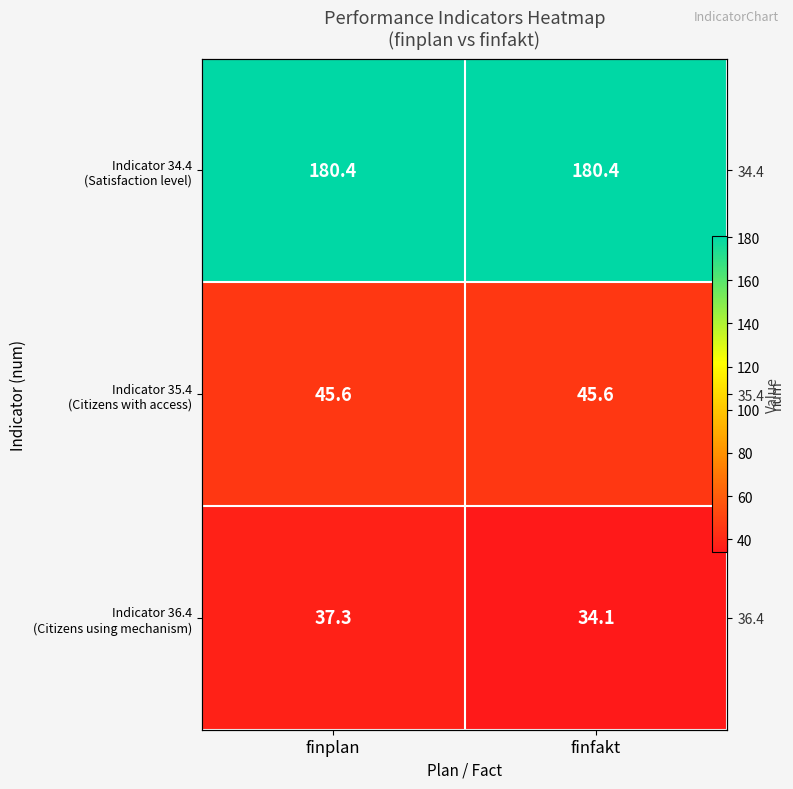

What is the greatest value displayed?

180.4